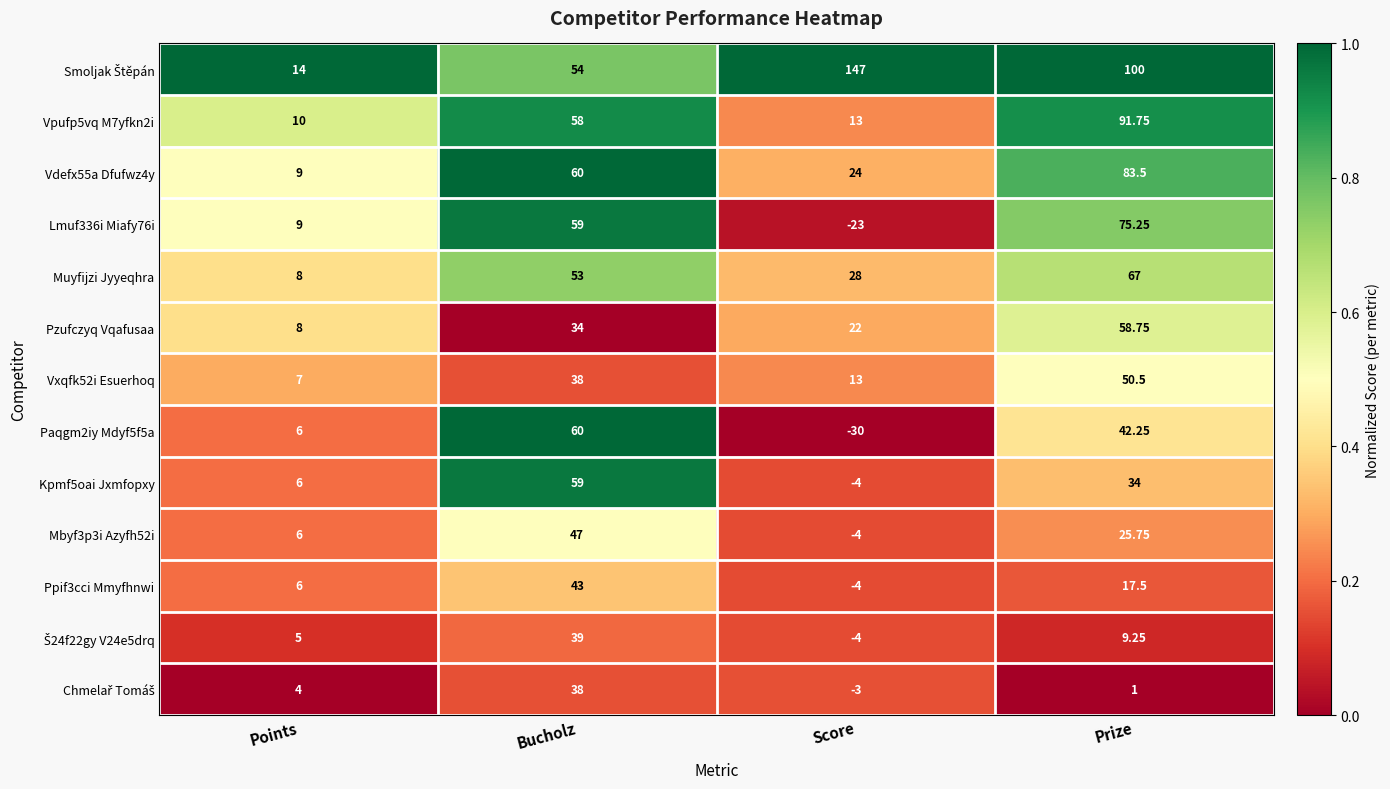

What is the difference between the highest and lowest values at Prize?

99.0